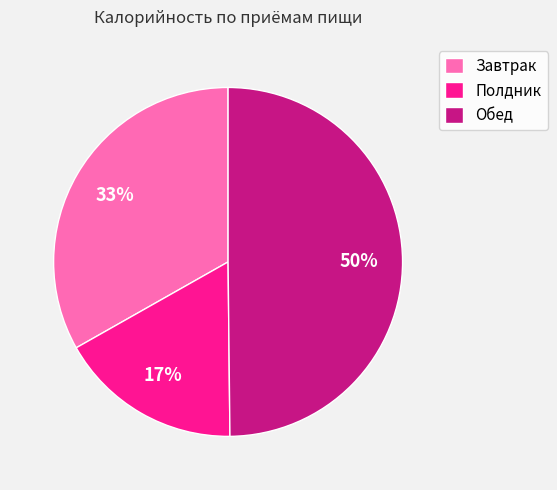

To the nearest percent, what portion does Завтрак represent?

33%